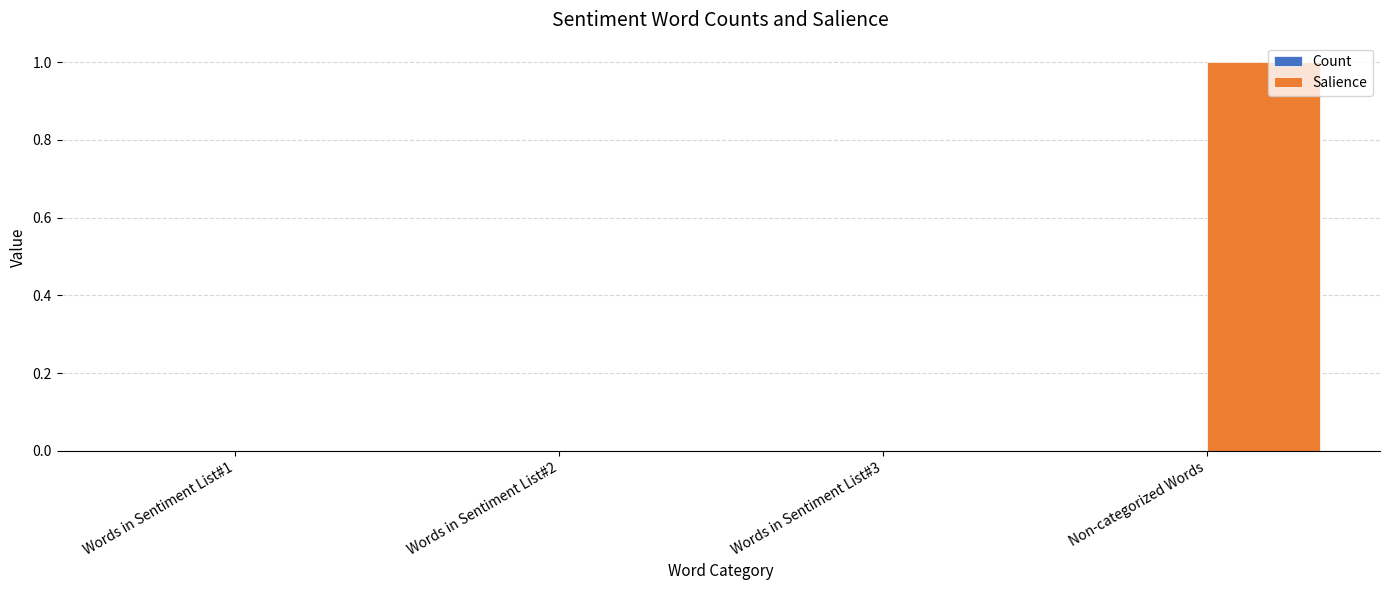

Reading left to right, extract all data points from this chart.

Words in Sentiment List#1=0	Words in Sentiment List#2=0	Words in Sentiment List#3=0	Non-categorized Words=1